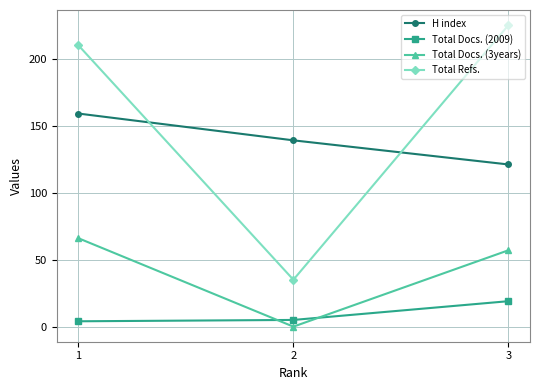

List the labels in order of Total Docs. (3years) value, smallest first.

2, 3, 1